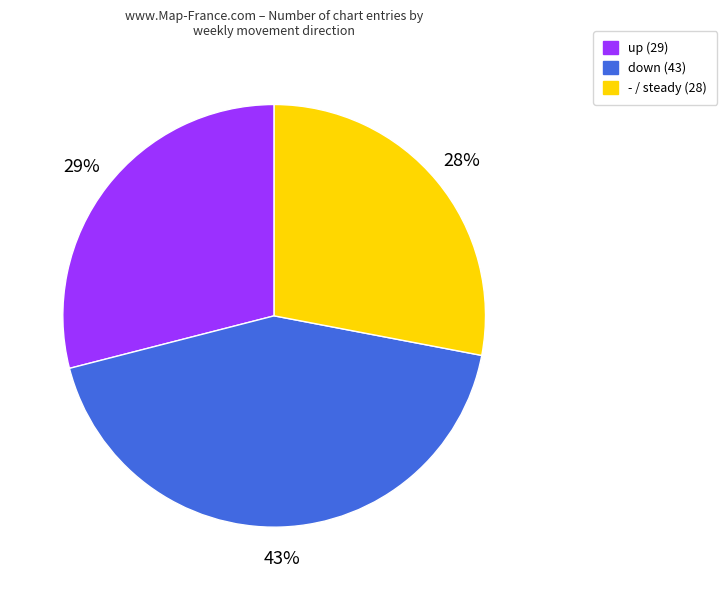

Between - and down, which is larger?

down